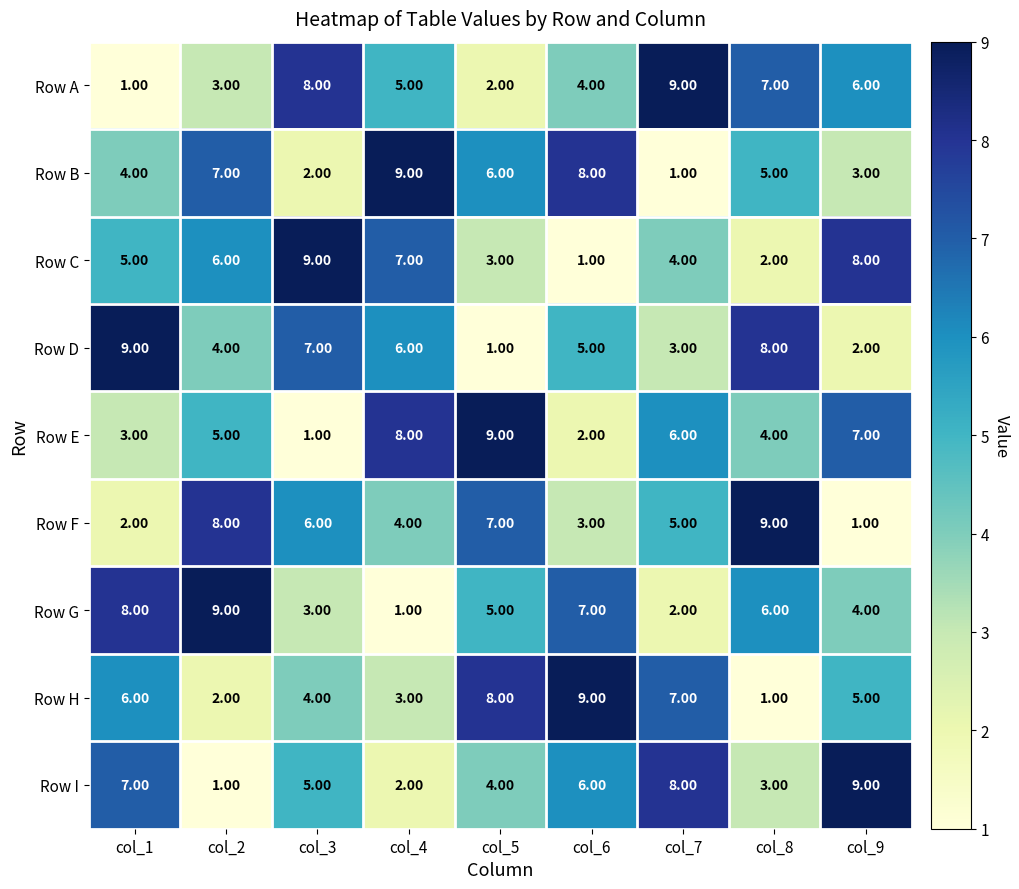

What is the difference between the highest and lowest values at col_3?

8